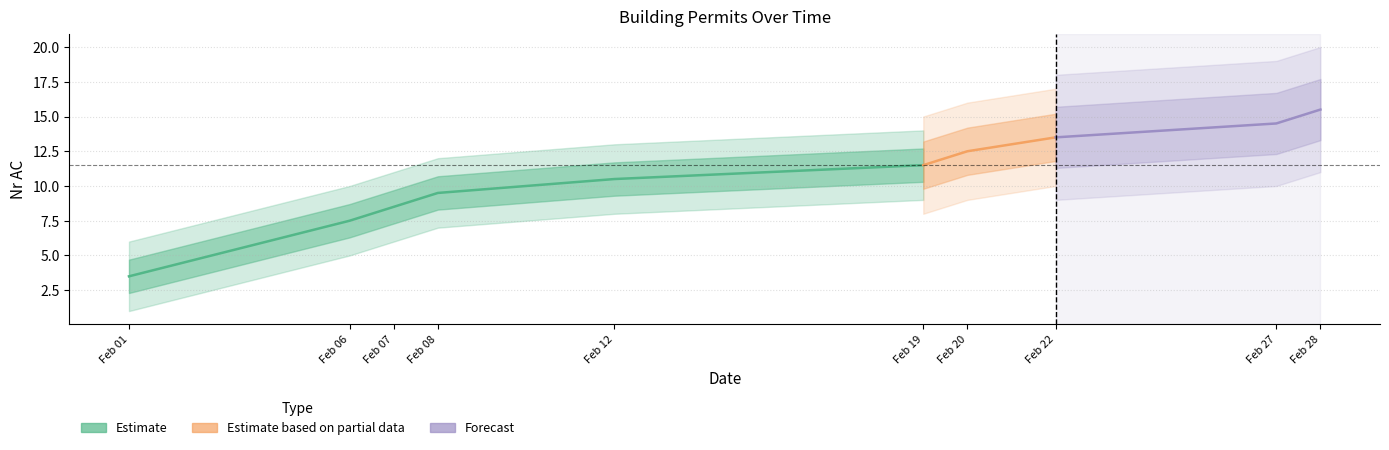

What value does the data have at 2024-02-28?

16